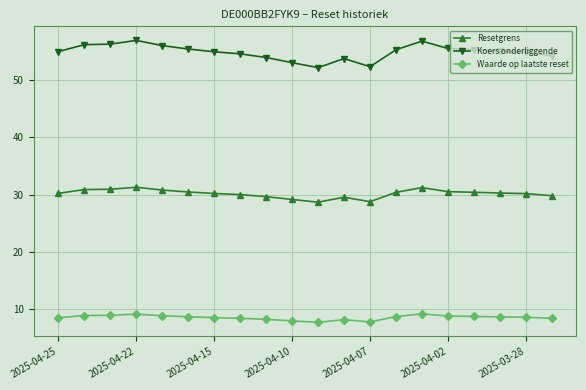

True or false: Waarde op laatste reset and Koers onderliggende intersect in this chart.

False